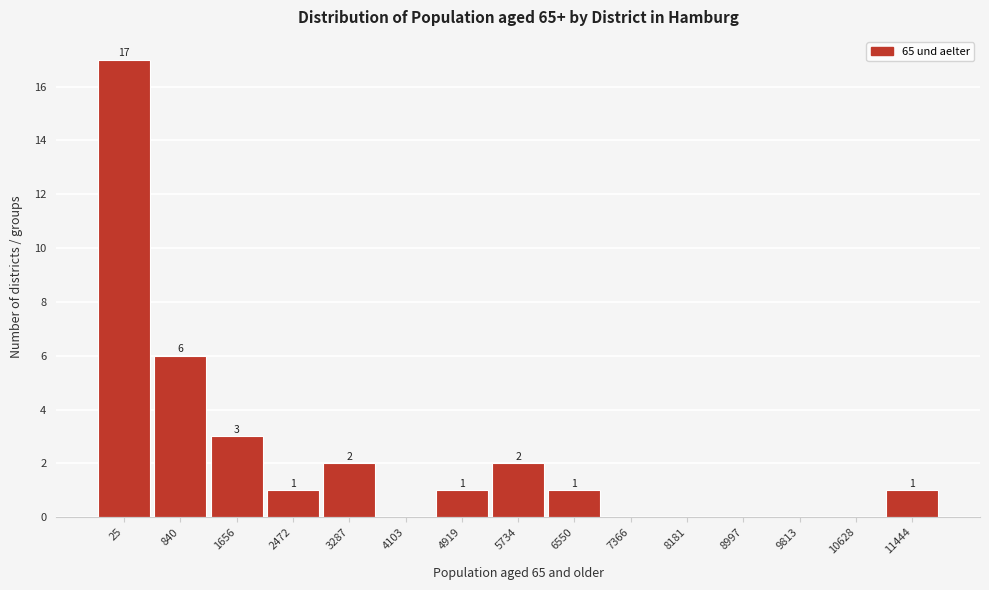

Reading left to right, transcribe all the data shown in this chart.

25=17	840=6	1656=3	2472=1	3287=2	4103=0	4919=1	5734=2	6550=1	7366=0	8181=0	8997=0	9813=0	10628=0	11444=1